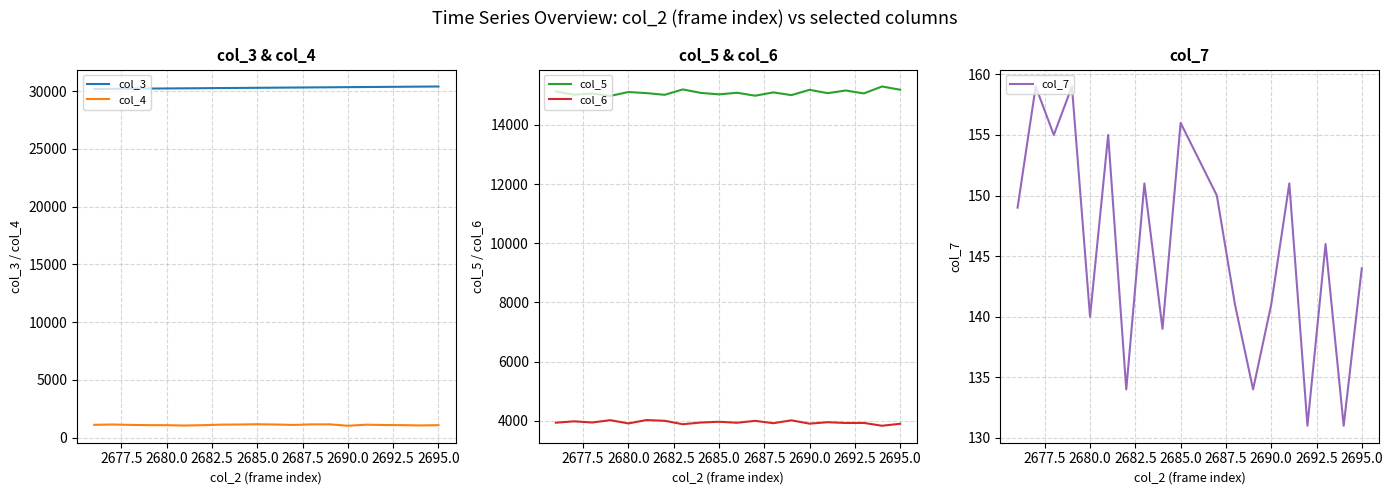

What is the difference between the second highest and minimum values in the col_7 series?

28